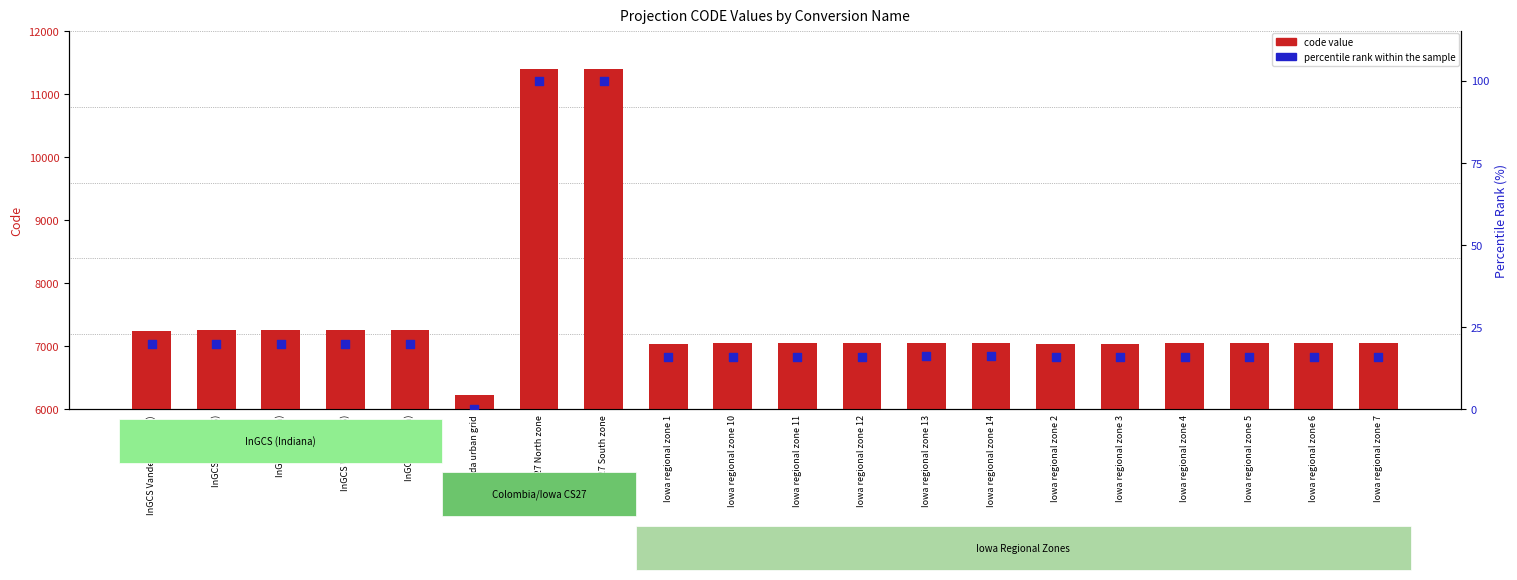

What are all the series names shown in the legend?

code value, percentile rank within the sample